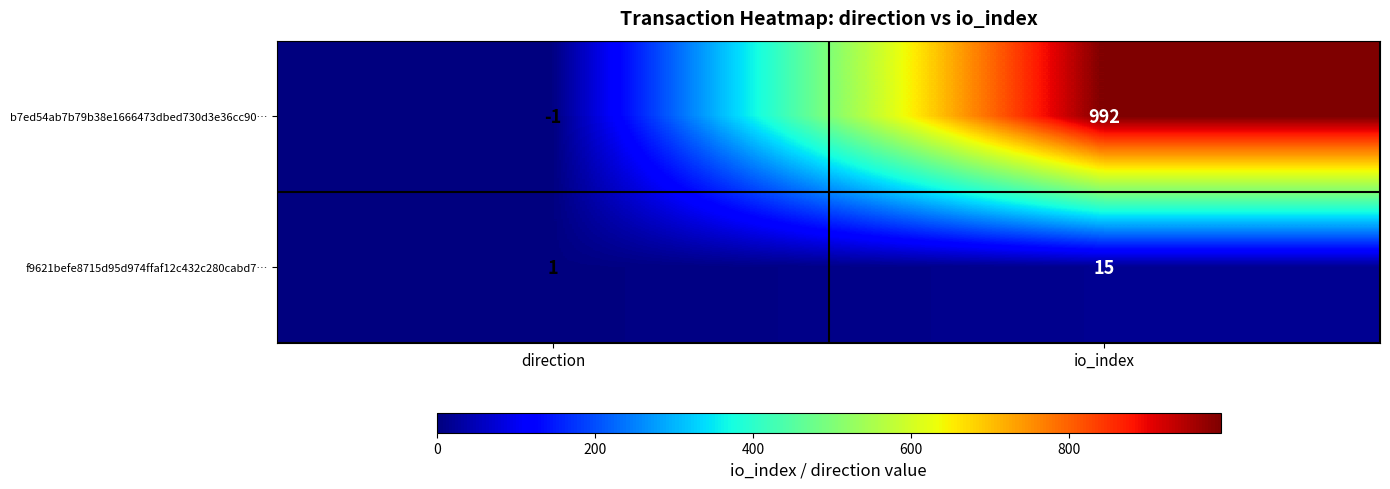

Reading right to left, transcribe all the data shown in this chart.

b7ed54ab7b79b38e1666473dbed730d3e36cc90…: 992	-1
f9621befe8715d95d974ffaf12c432c280cabd7…: 15	1